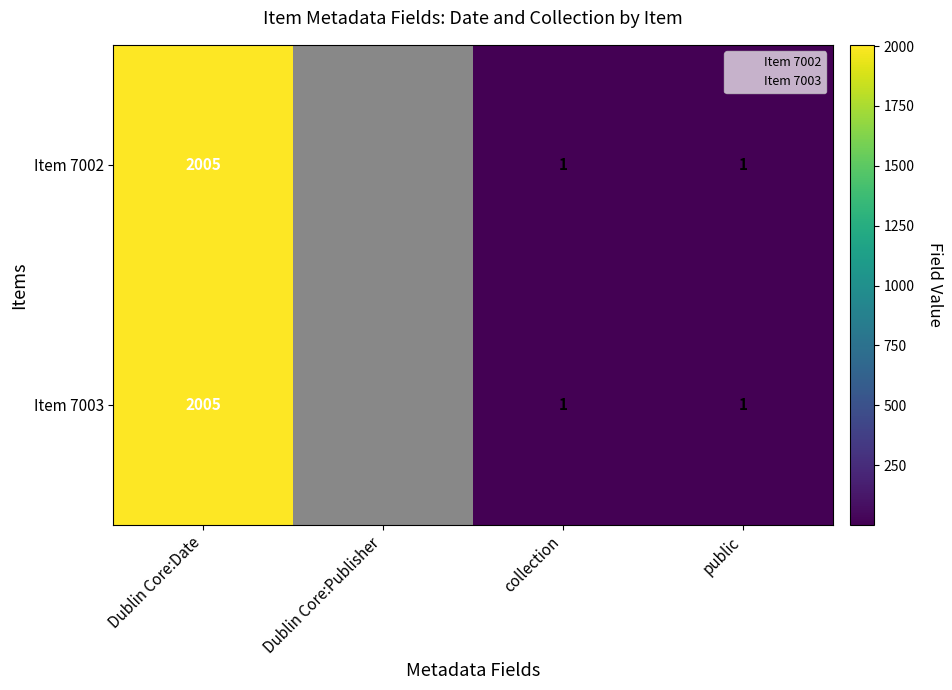

What is the difference between the maximum and minimum values in the Item 7002 series?

2004.0